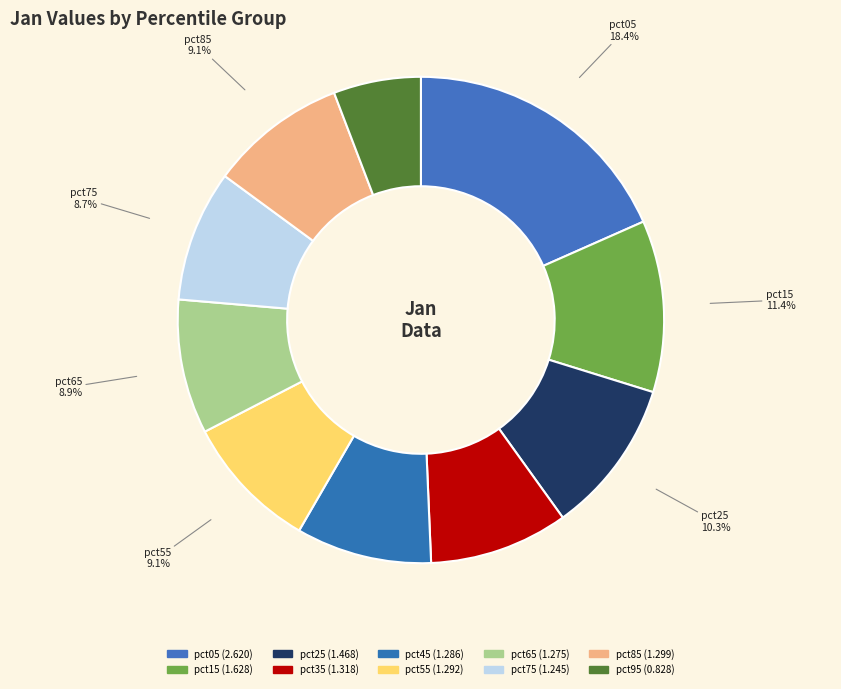

What is the ratio of the value at pct15 to the value at pct65?

1.3